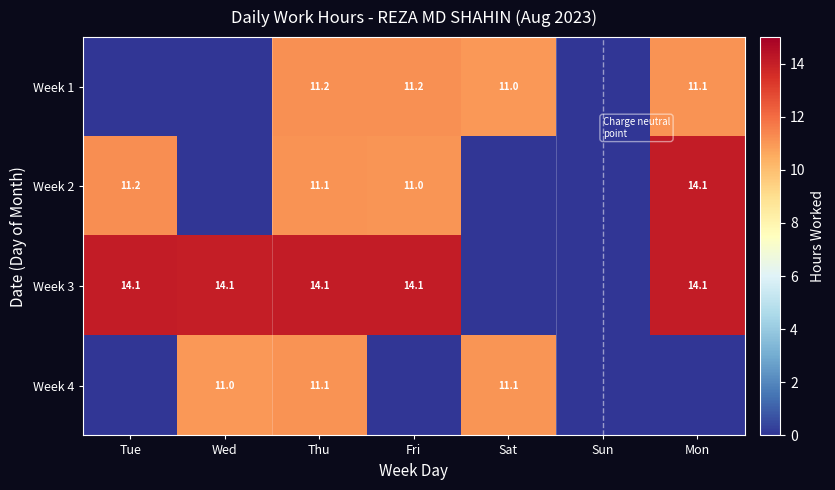

The Week 3 series shows 14.1 at Thu. True or false?

True